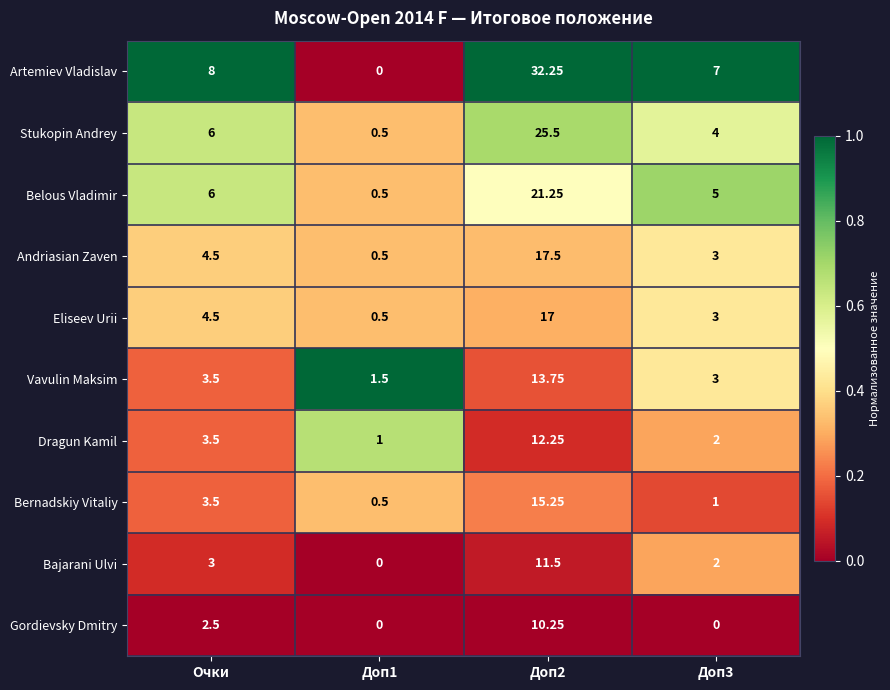

Is the value of Dragun Kamil at Доп1 greater than the value of Andriasian Zaven at Доп2?

No